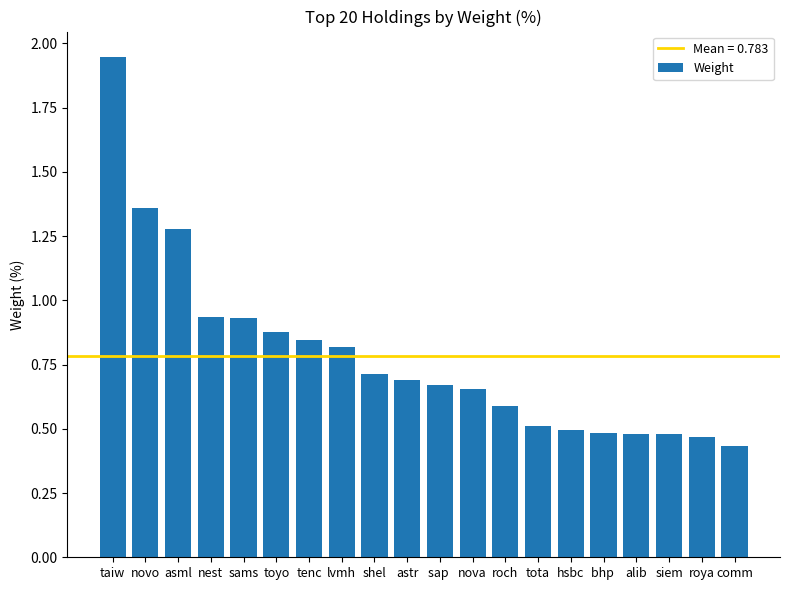

What is the difference between the maximum and minimum values?

1.5